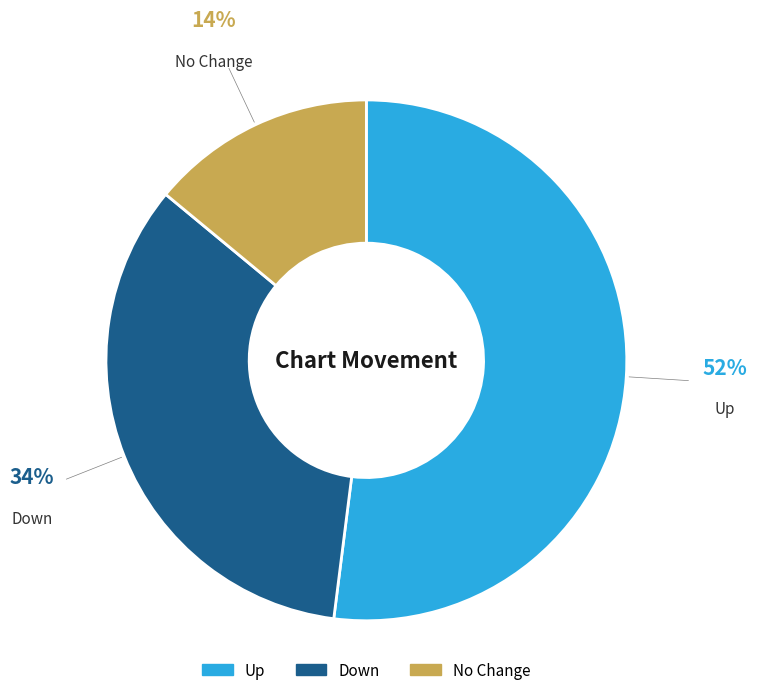

How many segments does this pie chart have?

3